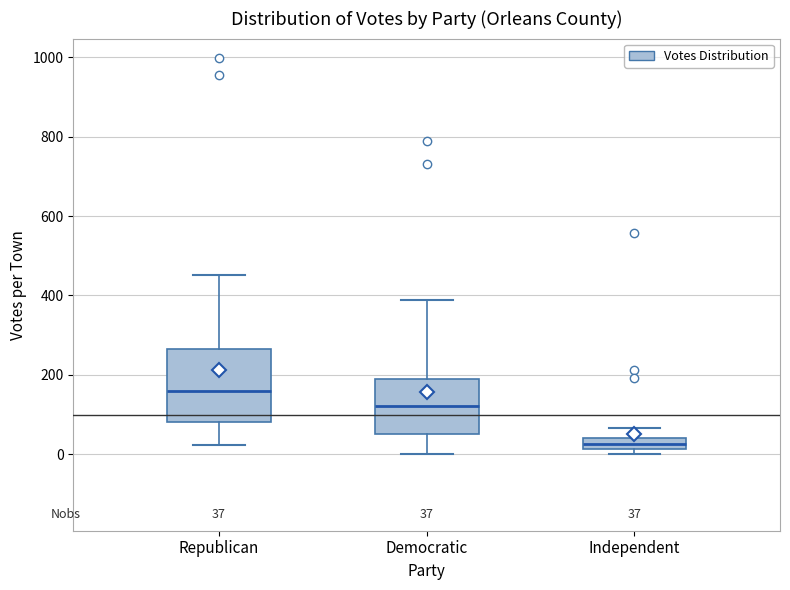

Which box has the highest median line?

Republican